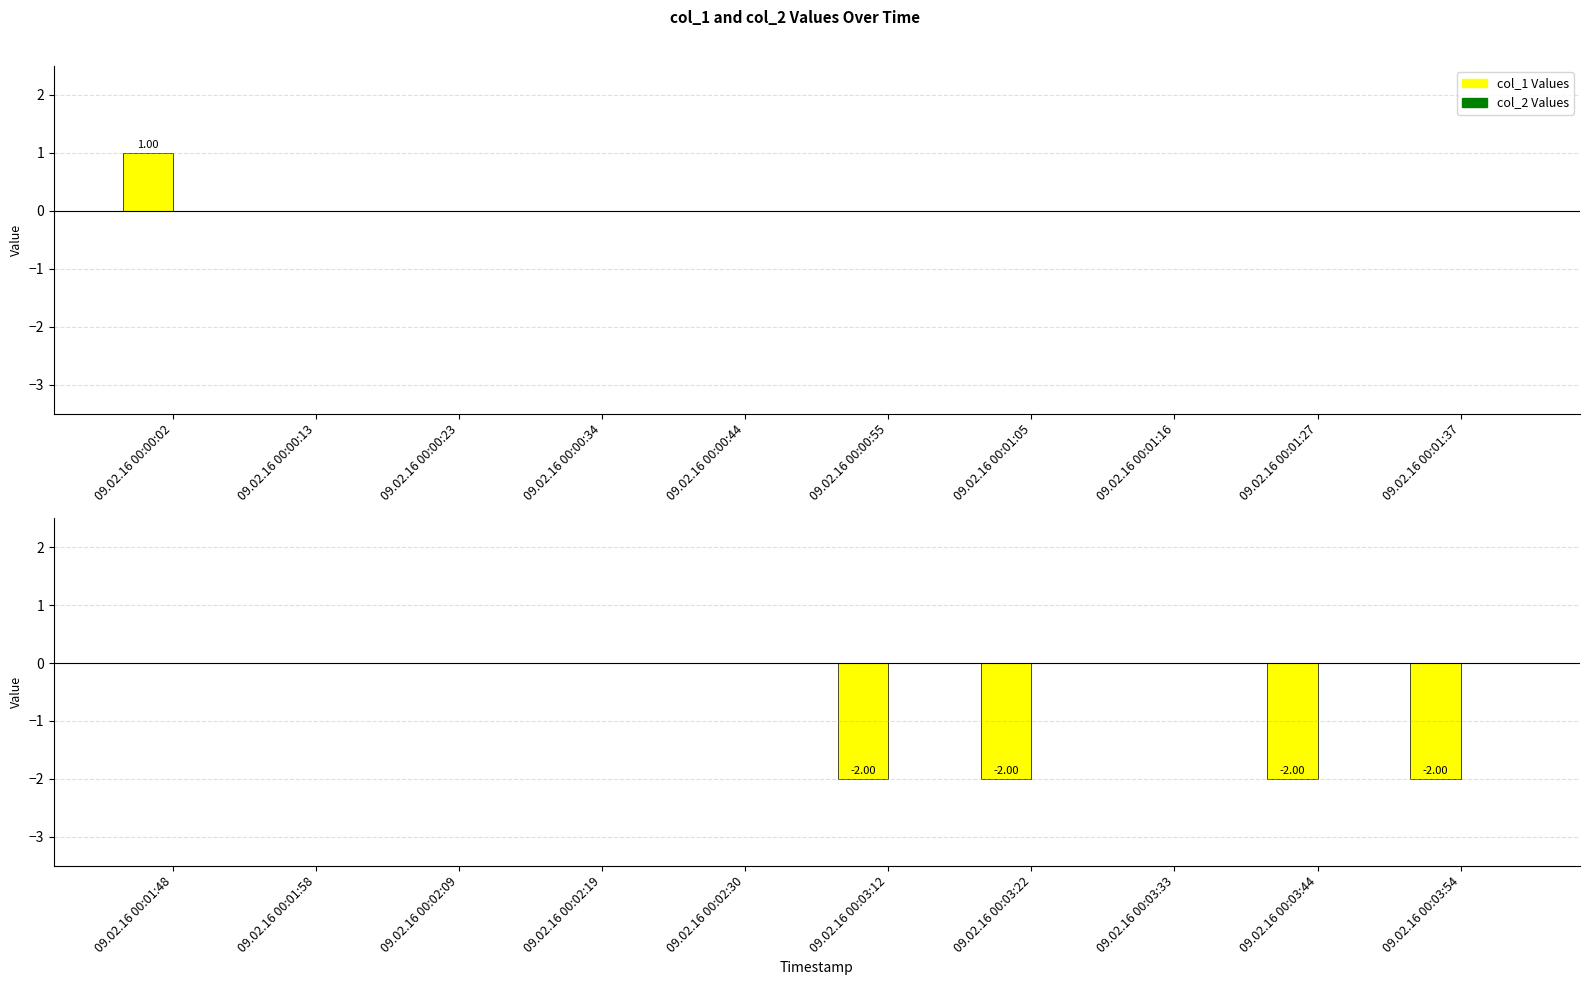

What are all the series names shown in the legend?

col_1, col_2